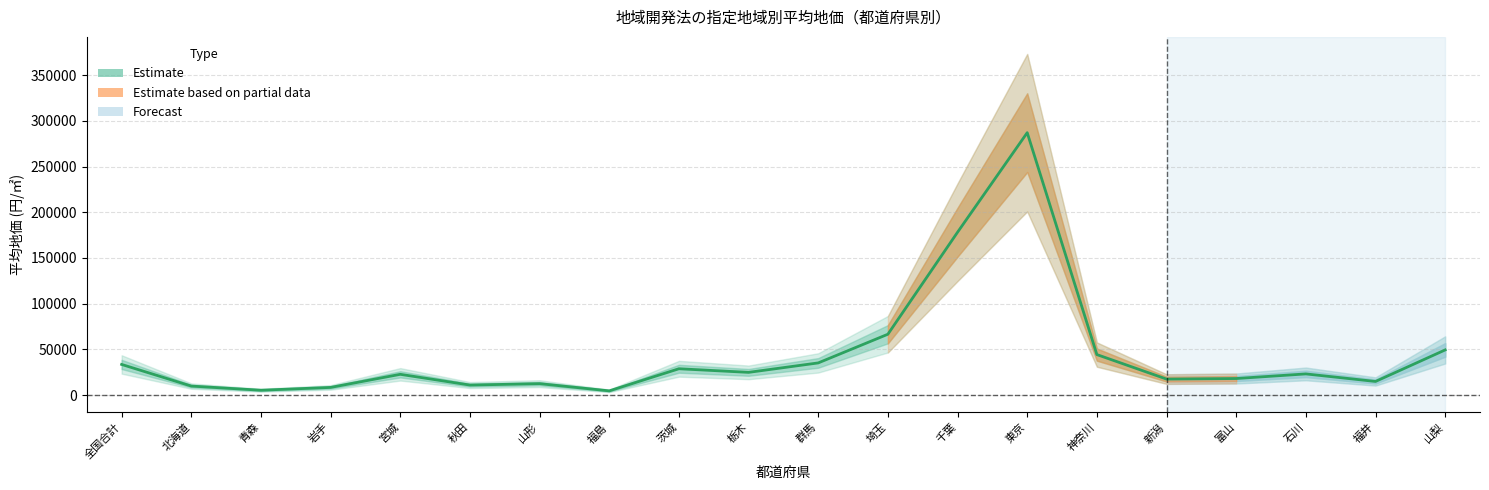

What is the label of the 9th point from the right?

埼玉